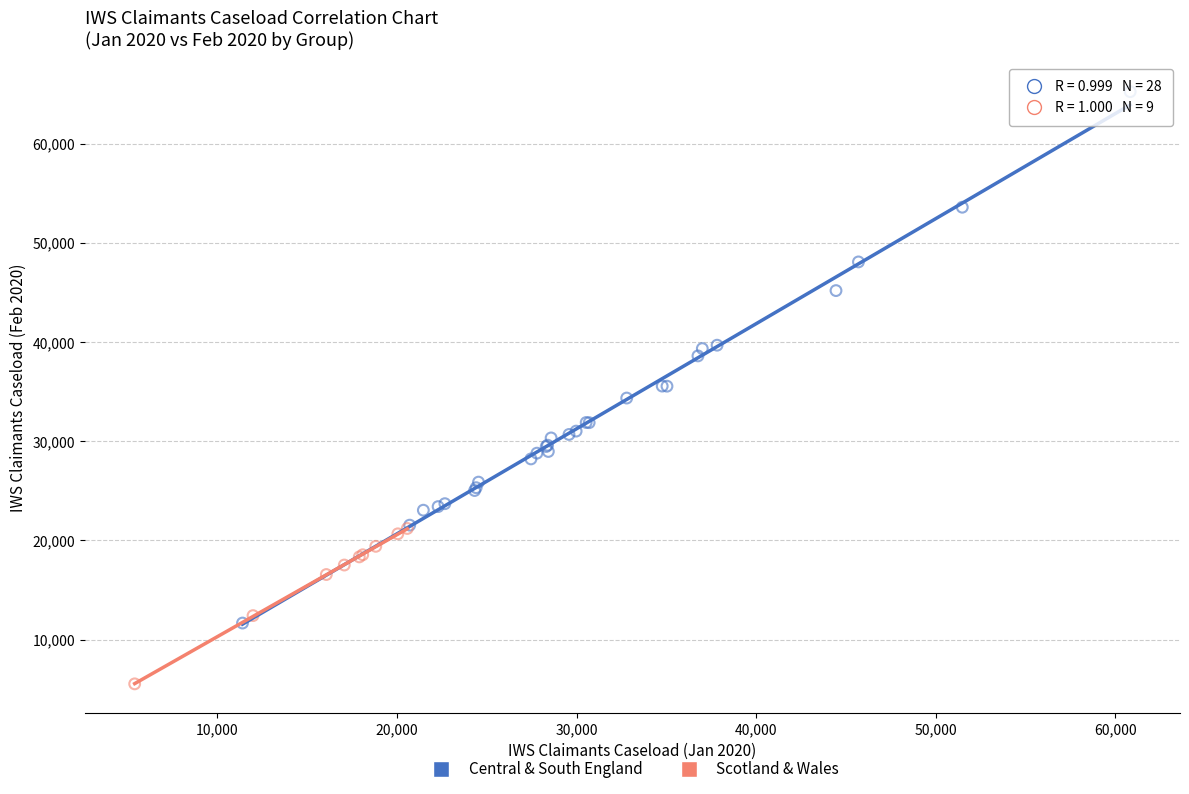

What are all the series names shown in the legend?

Central & South England, Scotland & Wales